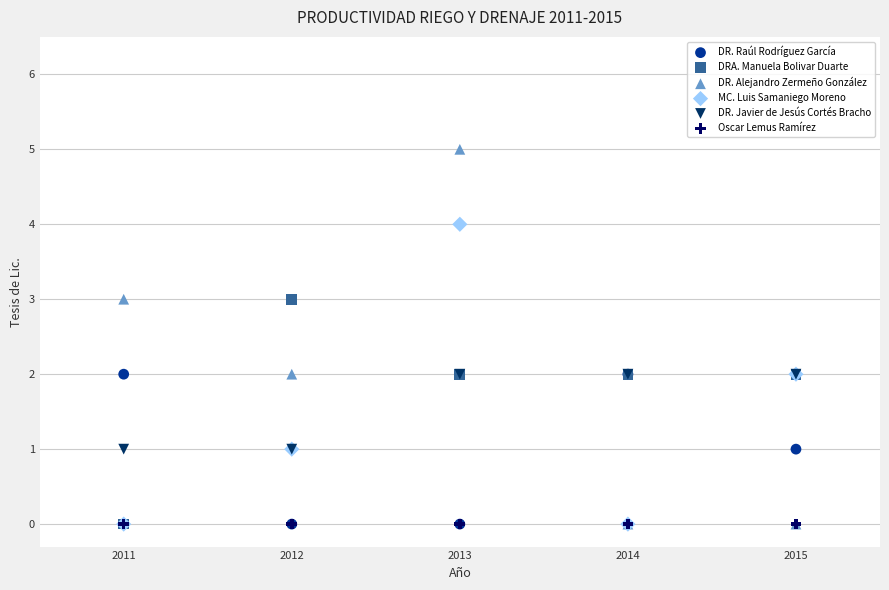

Which series reaches the maximum Y coordinate?

DR. Alejandro Zermeño González